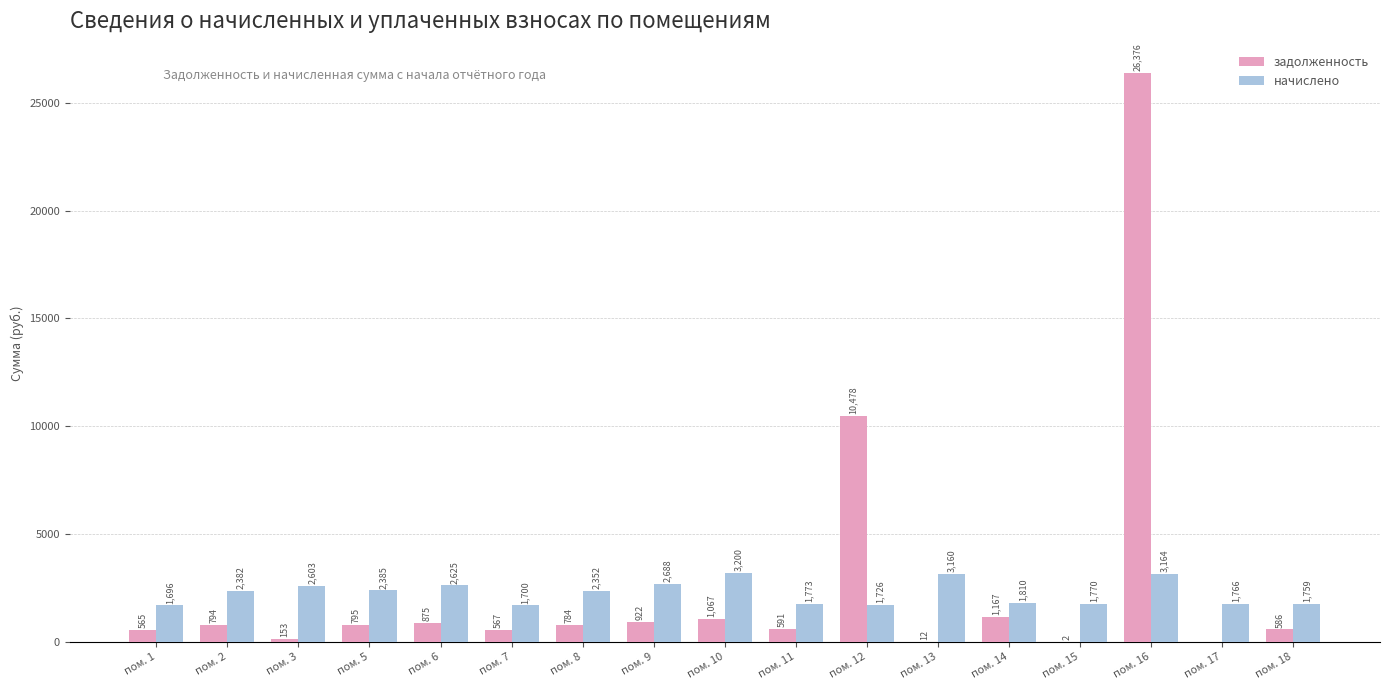

Where does the задолженность series first go above 784?

пом. 2